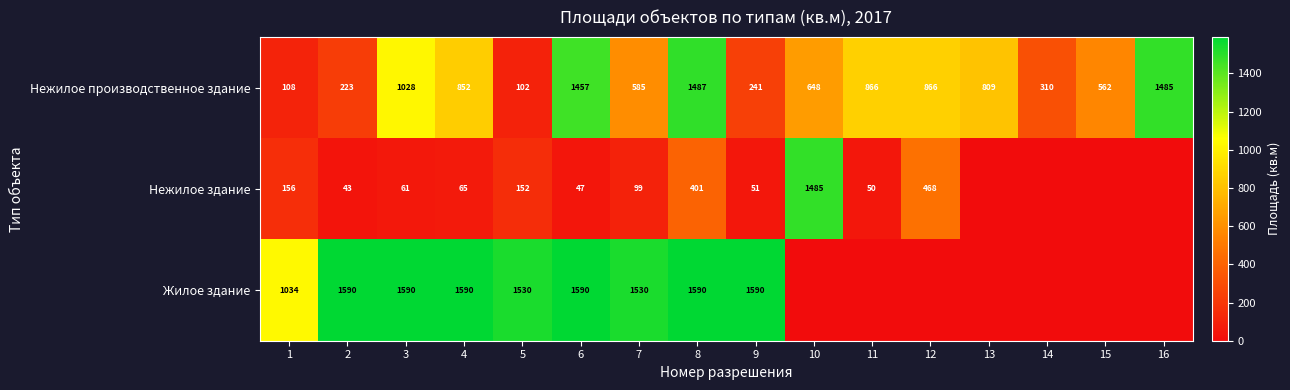

What is the total value across all series at 8?

3478